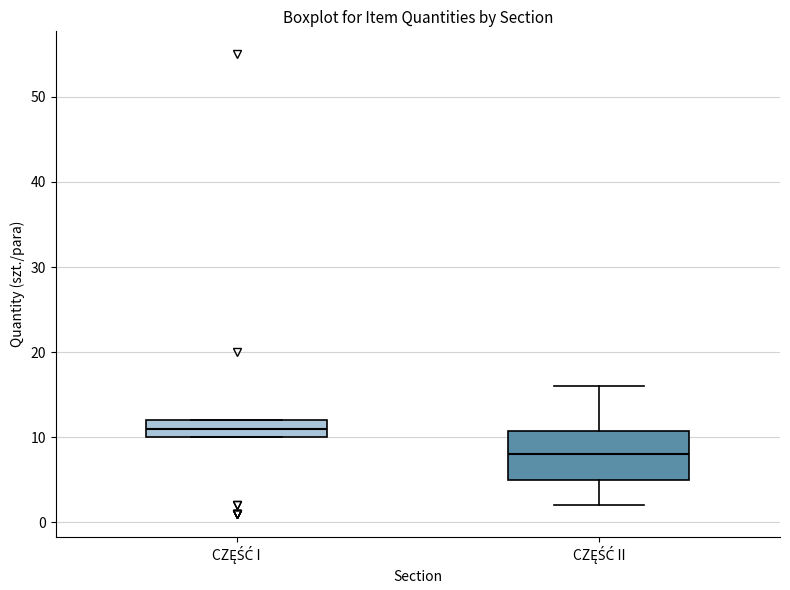

Reading left to right, transcribe this box plot: for each box, give where its median line is, the range the box spans, and where its two whiskers end, as read against the y-axis. The values are not printed on the chart, so give them approximately, as read against the axis.

CZĘŚĆ I: median 11, box 10 to 12, whiskers 10 to 12
CZĘŚĆ II: median 8, box 5 to 11, whiskers 2 to 16